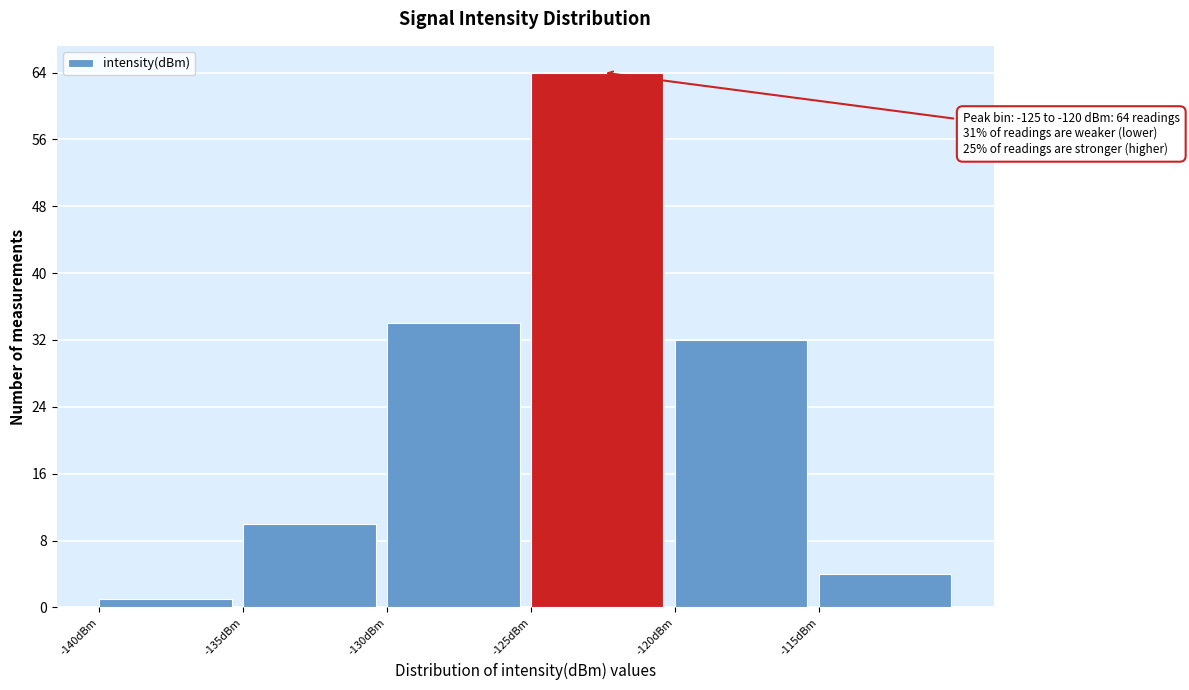

Over which range of the x-axis is the bar tallest?

-125 to -120